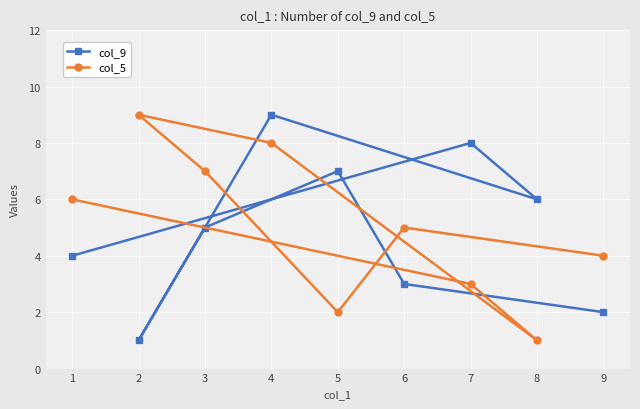

Which series ends up on top after the final intersection of col_5 and col_9?

col_5